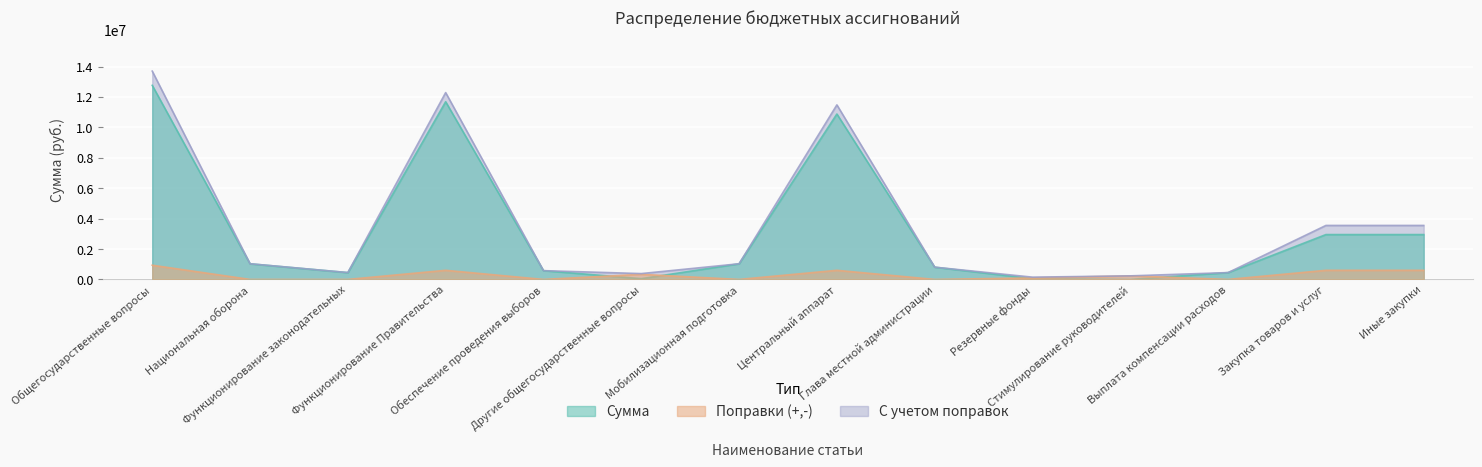

True or false: Сумма has more than 2 points higher than both neighbors.

False